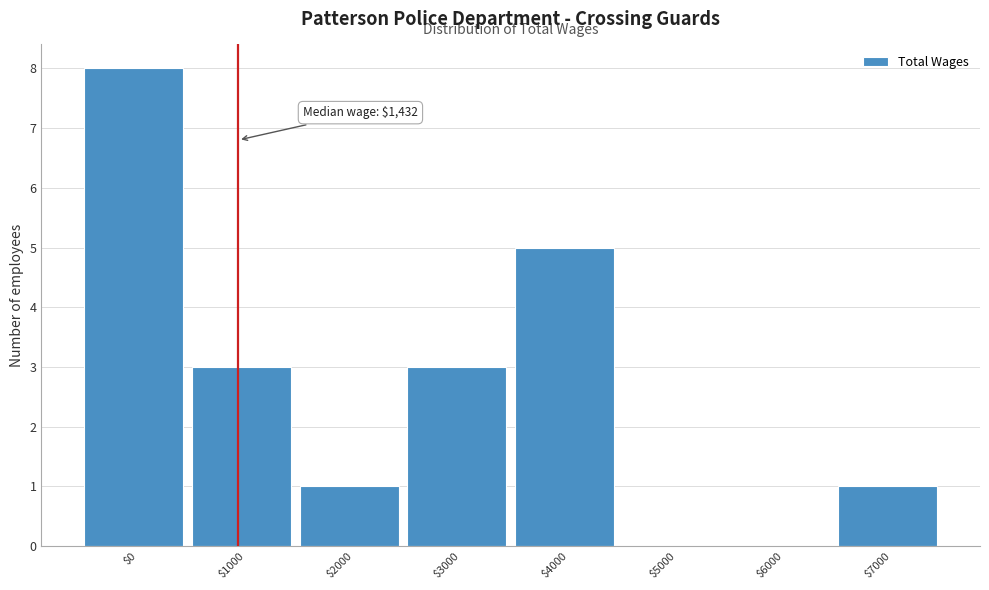

Is it true that the value at $0 is 12?

False